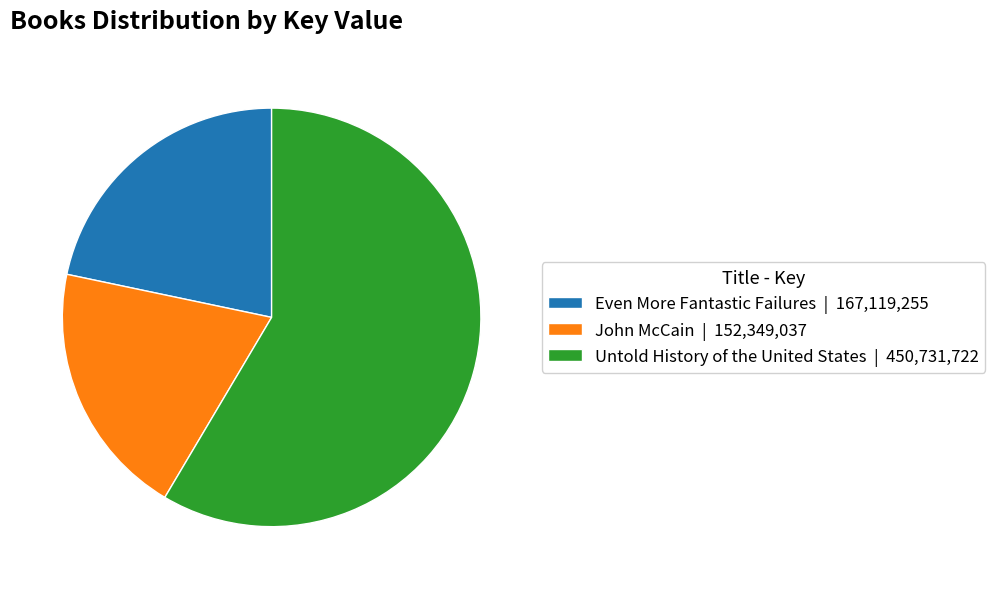

Rank the categories by value from lowest to highest.

John McCain, Even More Fantastic Failures, Untold History of the United States